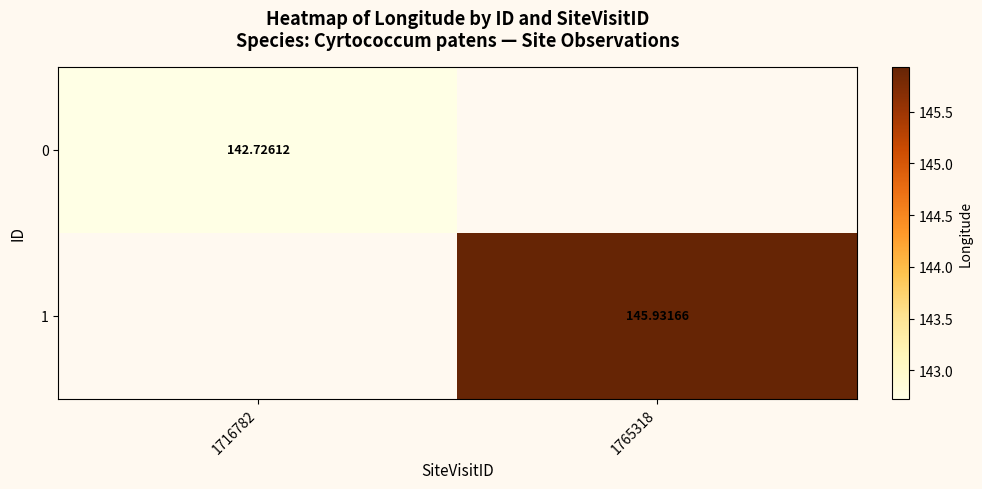

Is the value of 0 at 1716782 greater than the value of 1 at 1765318?

No